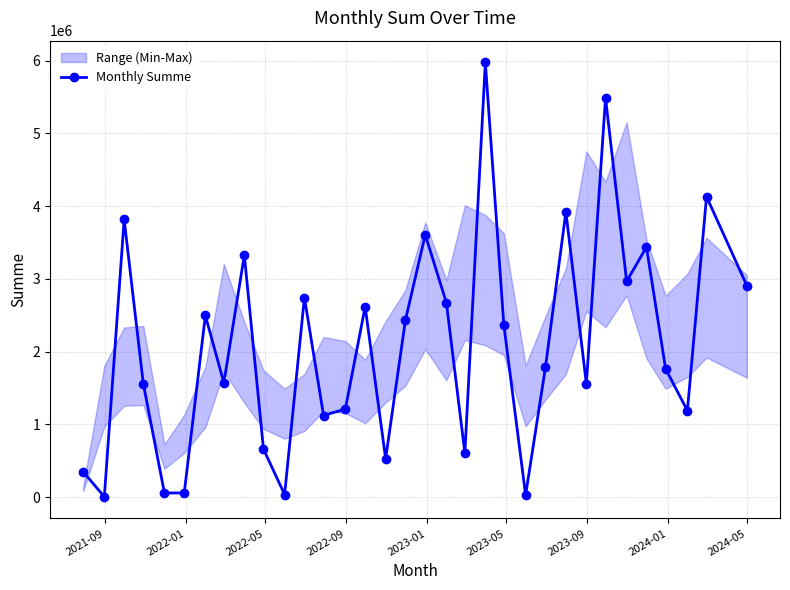

What is the maximum value for Monthly Summe?

5975147.4